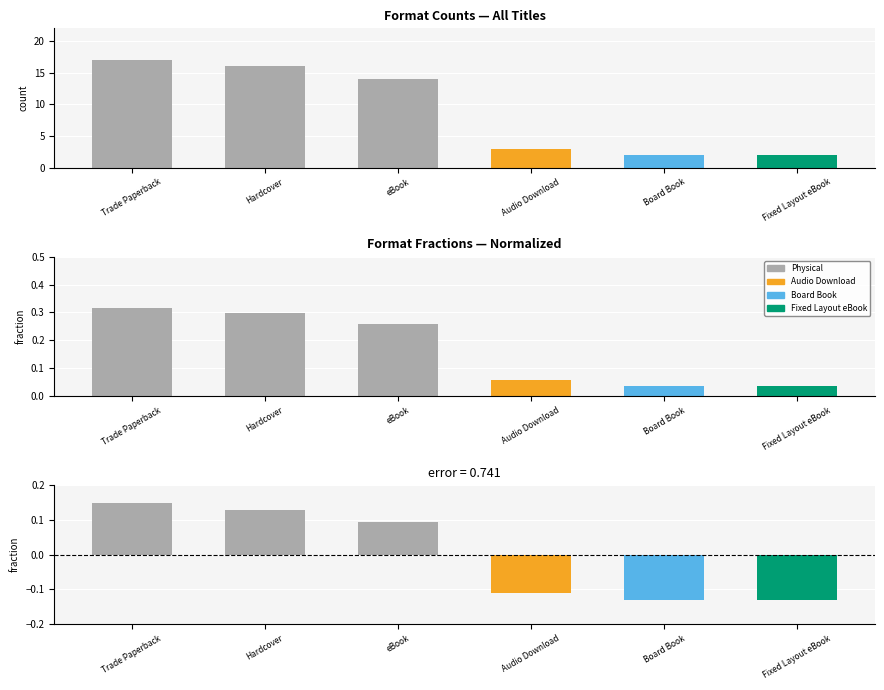

Count the number of values greater than 14.

2